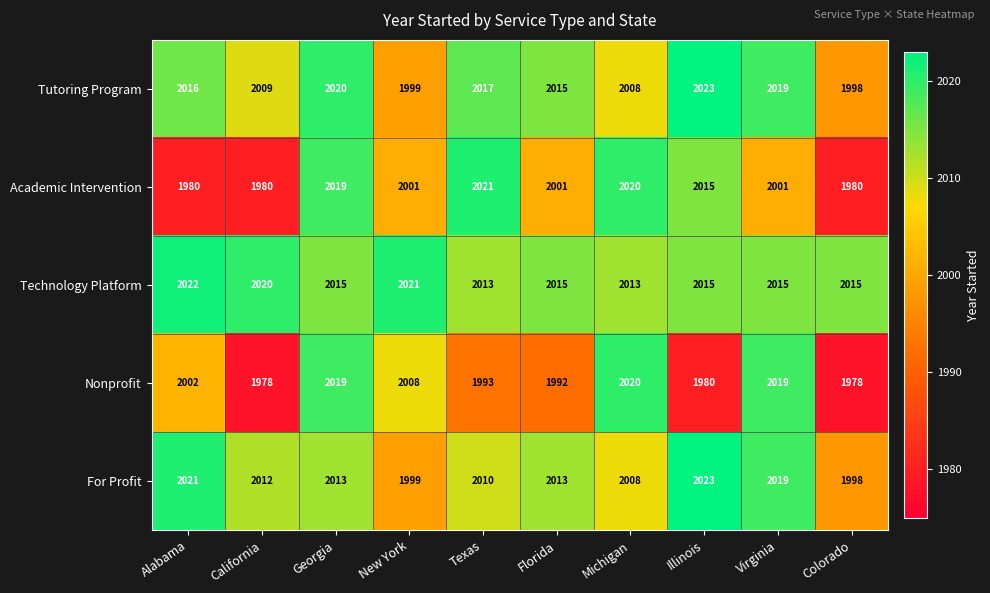

At how many categories does at least one series exceed 2002?

10